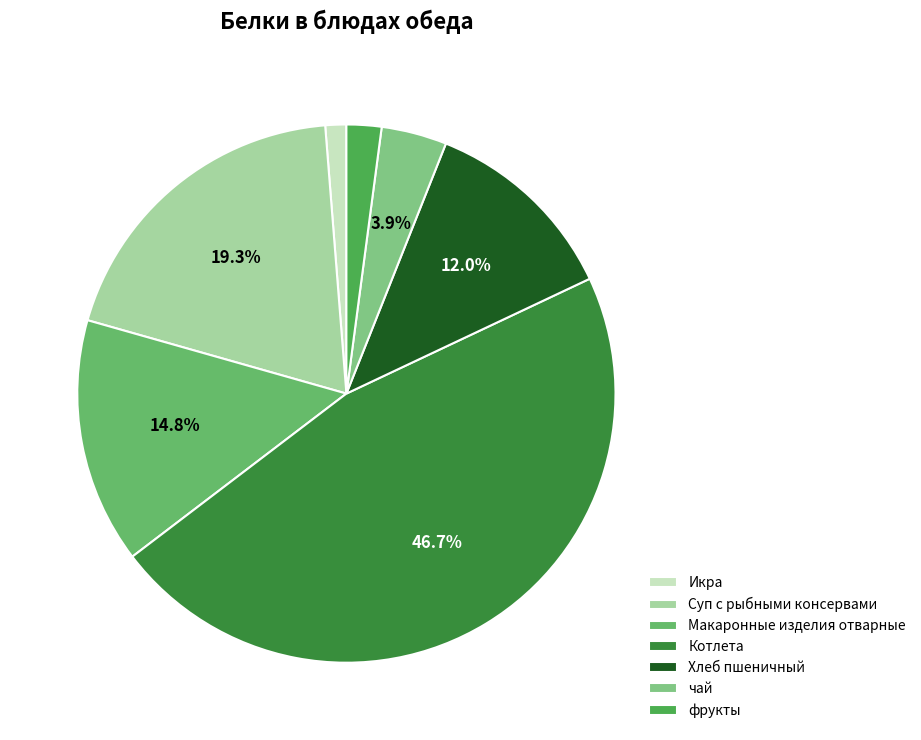

To the nearest percent, what is the difference between the Котлета and Икра slice percentages?

45%